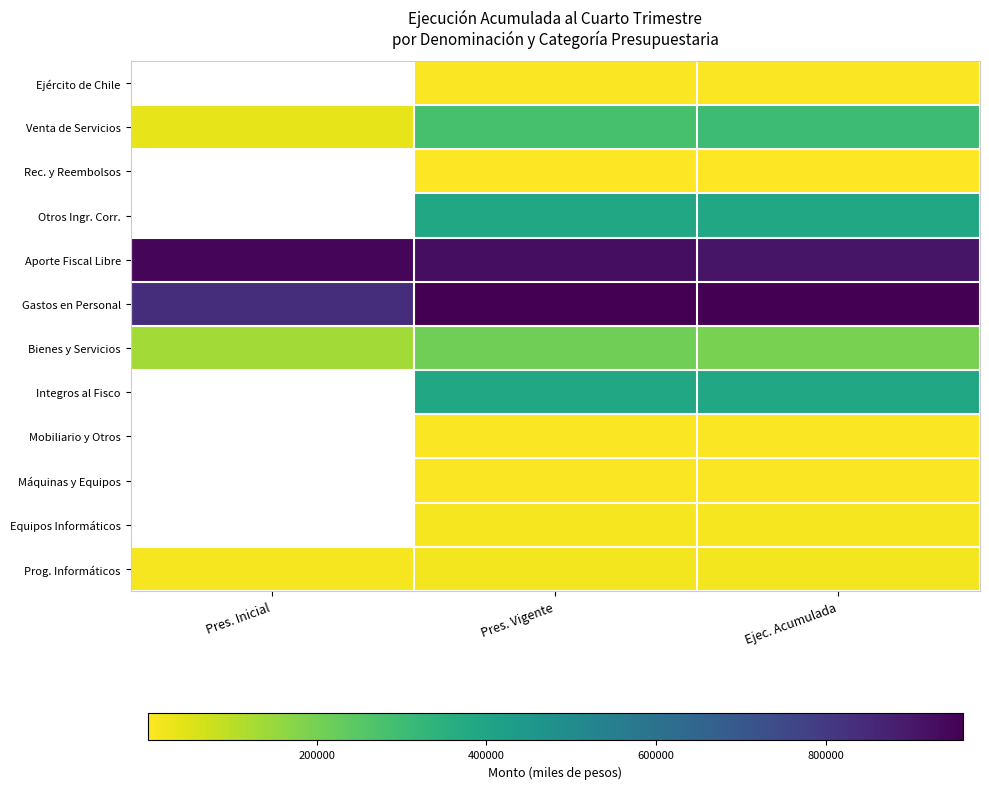

What is the difference between the highest and lowest values at Ejec. Acumulada?

959781.0